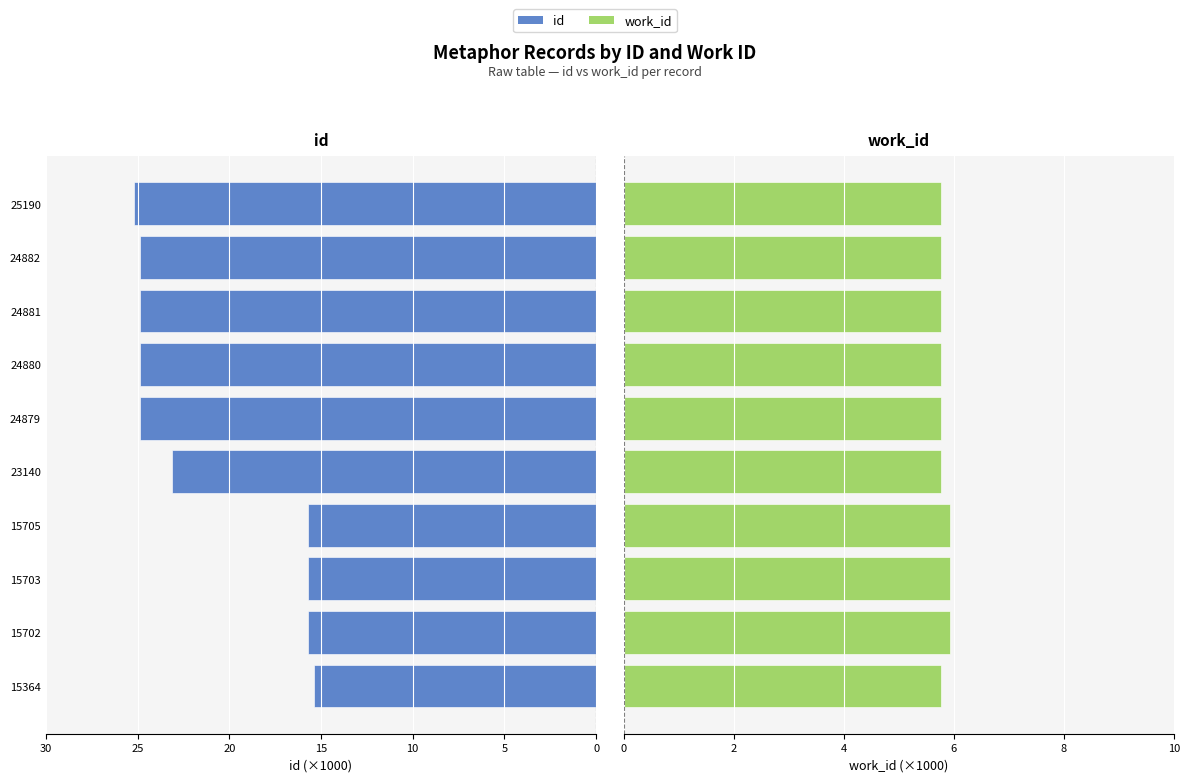

What is the sum of the work_id values at 25190 and 24880?

11.5